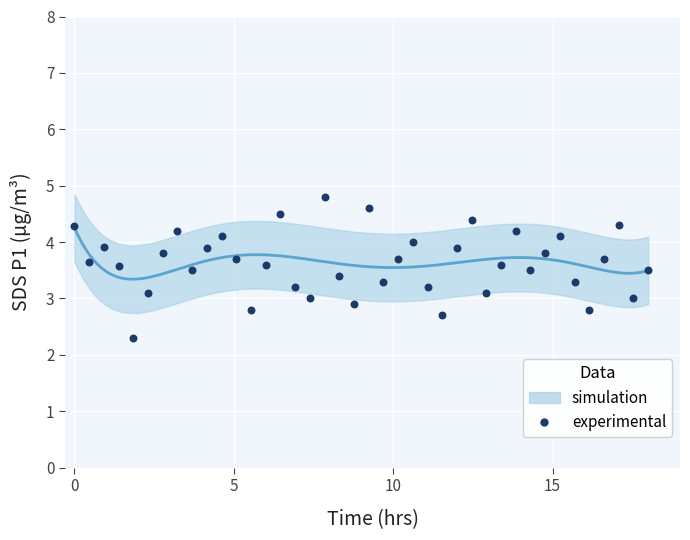

What is the range of X values (max minus min)?

18.0